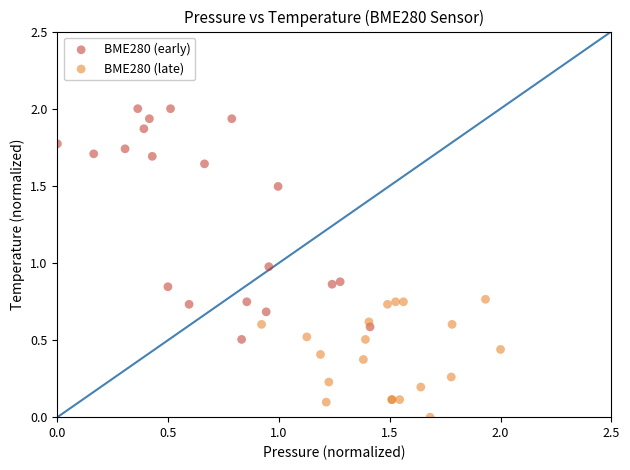

Which series reaches the maximum Y coordinate?

BME280 (early)